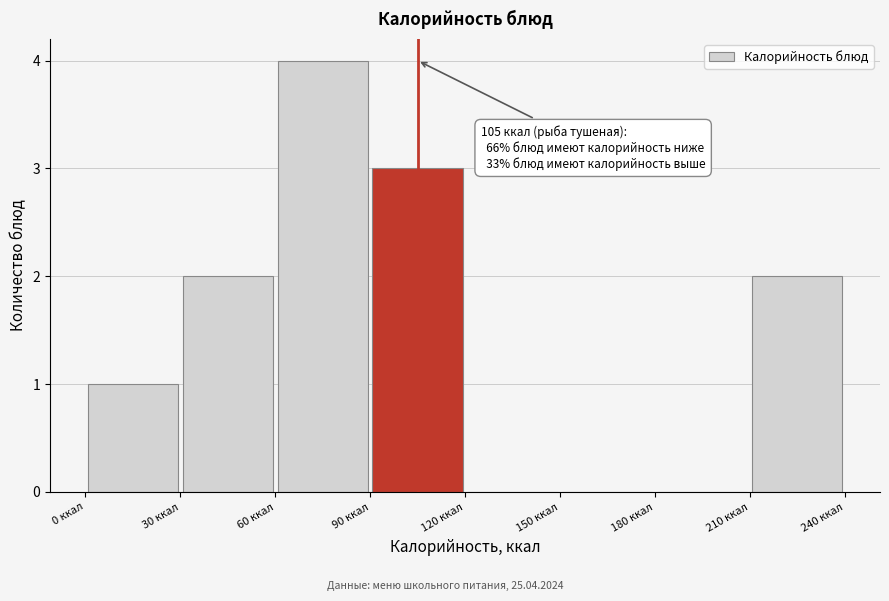

Over which range of the x-axis is the bar tallest?

60 to 90